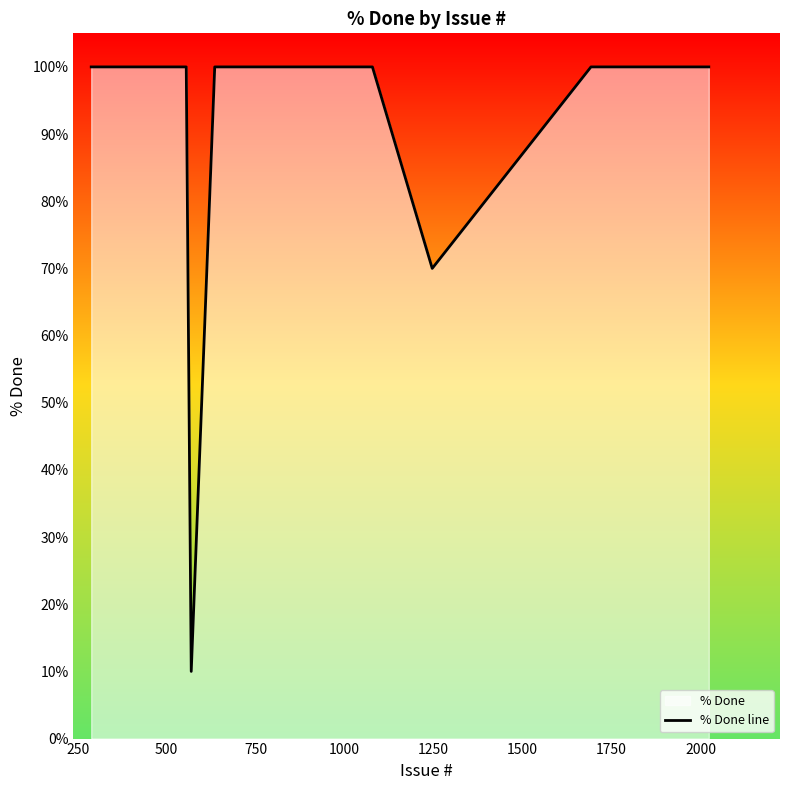

How many points are lower than both their immediate neighbors (excluding endpoints)?

2